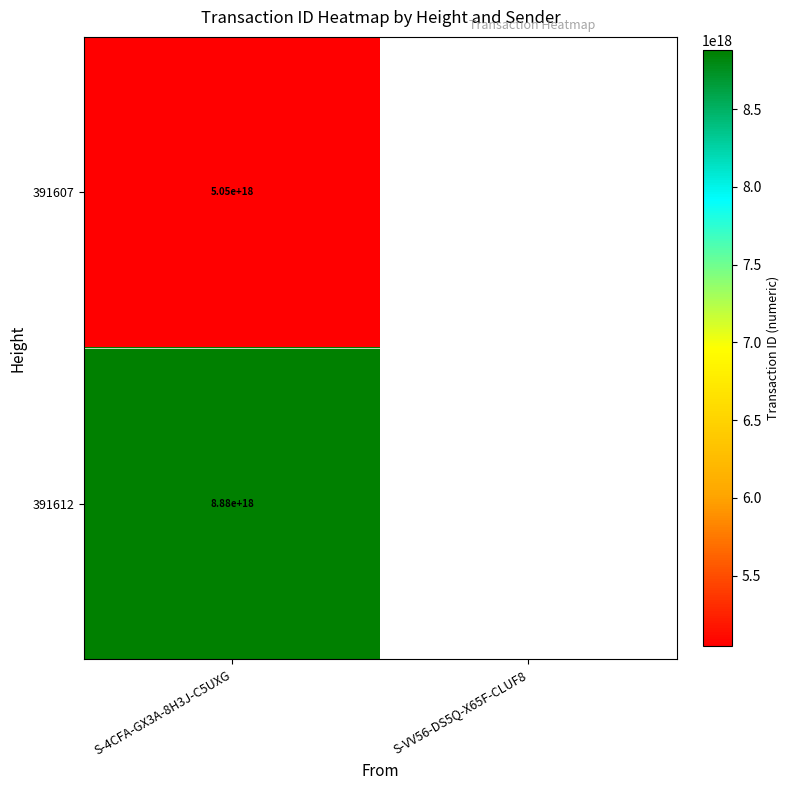

Rank the series at S-4CFA-GX3A-8H3J-C5UXG from highest to lowest value.

391612, 391607